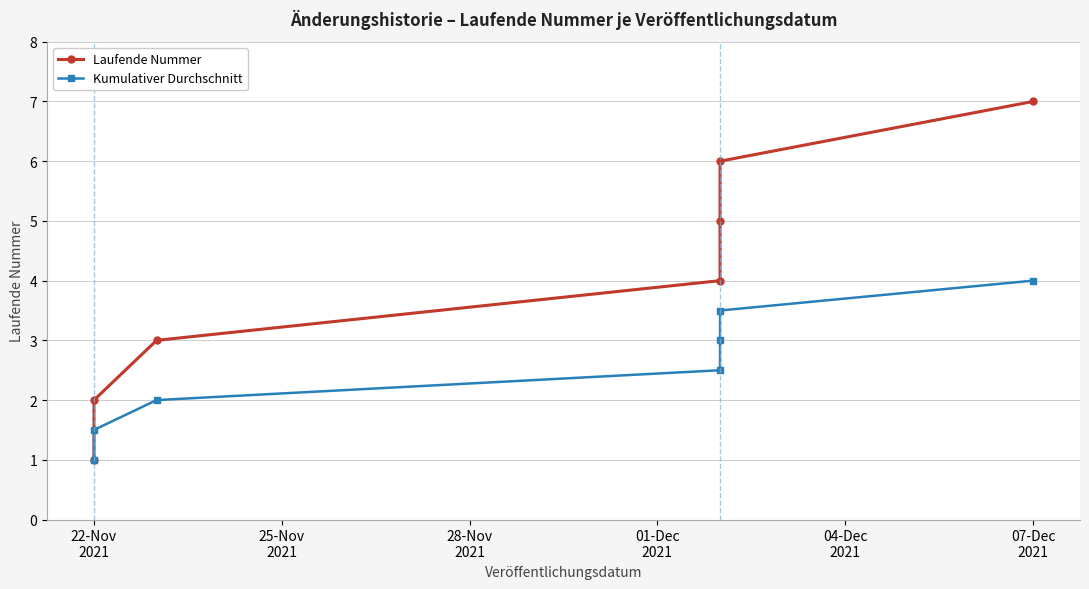

What is the label of the 1st point from the left?

22-Nov
2021